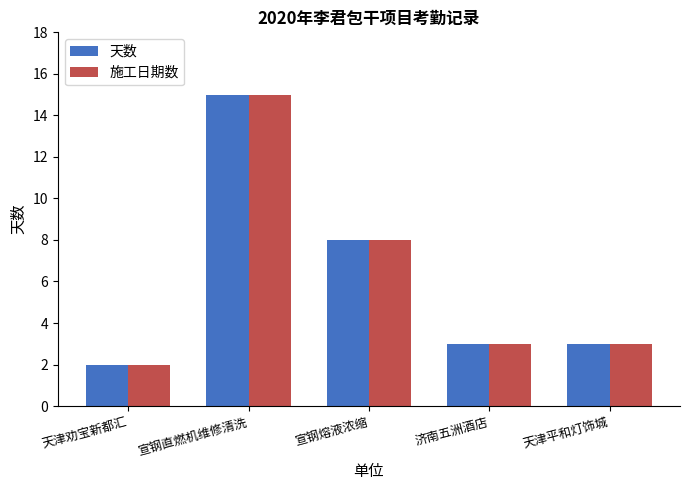

What is the difference between the maximum and minimum values in the 天数 series?

13